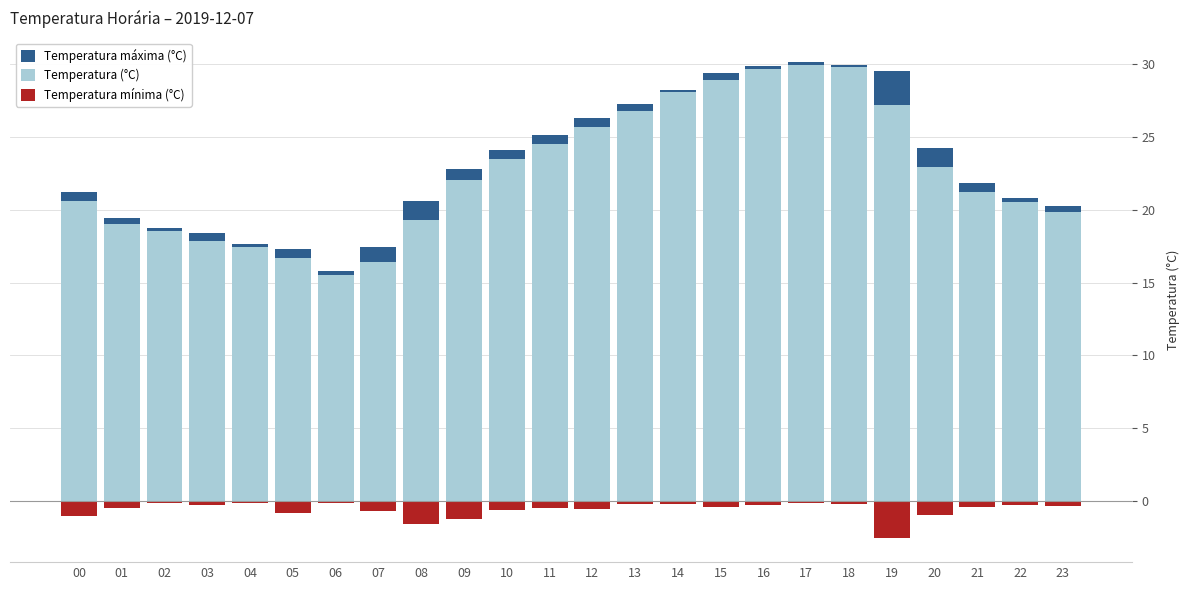

Where does the Temperatura máxima (°C) series first go above 22?

09